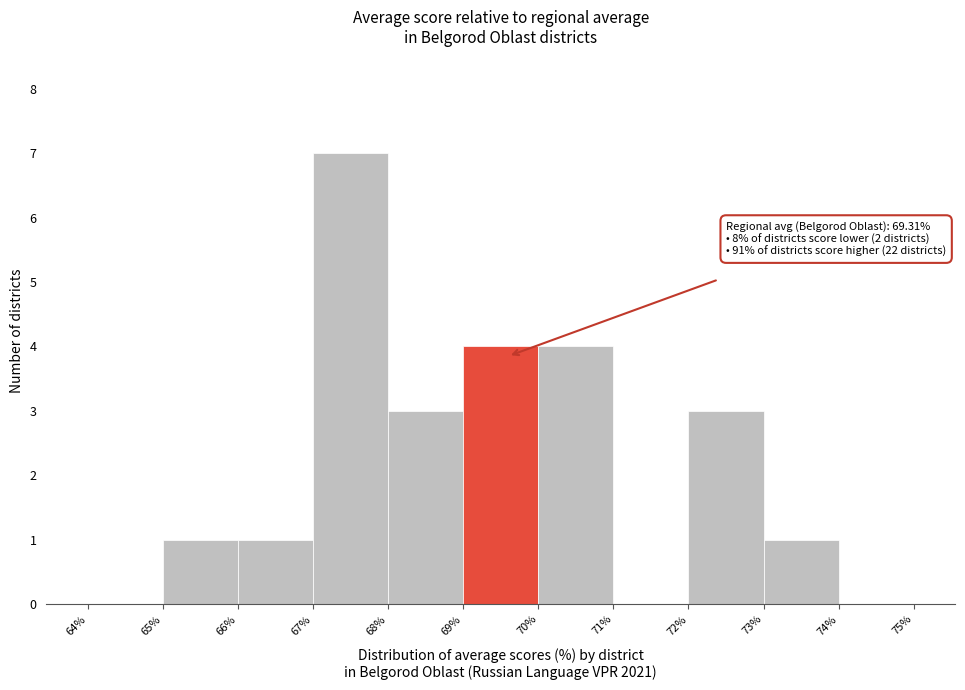

Over which range of the x-axis is the bar tallest?

67% to 68%